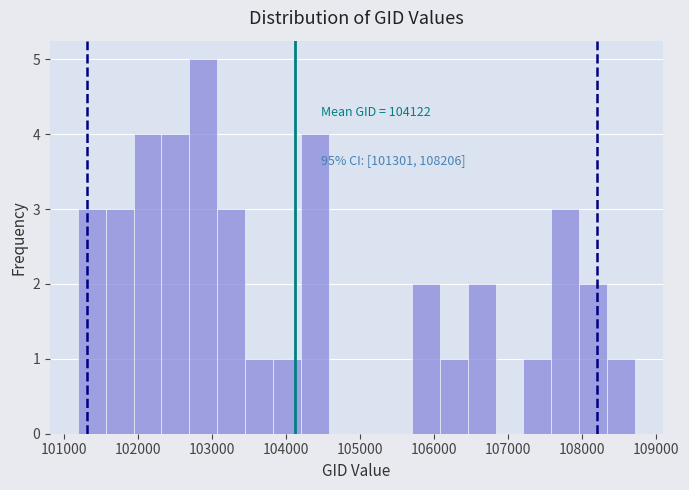

Read against the x-axis, roughly where is the centre of the tallest bar?

102900